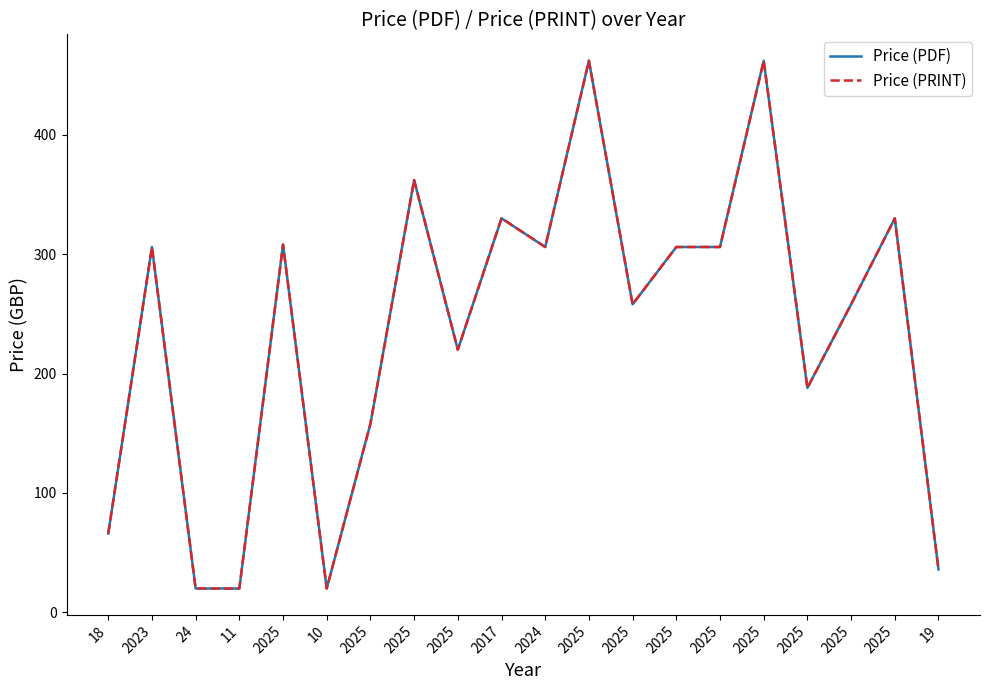

Is this an area chart (filled region under the line)?

No